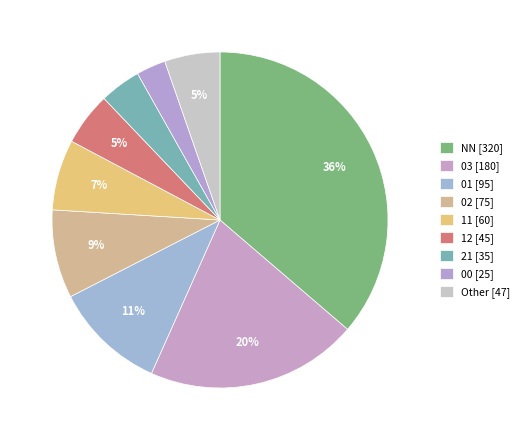

Combined, do 02 and 03 account for over 50%?

No